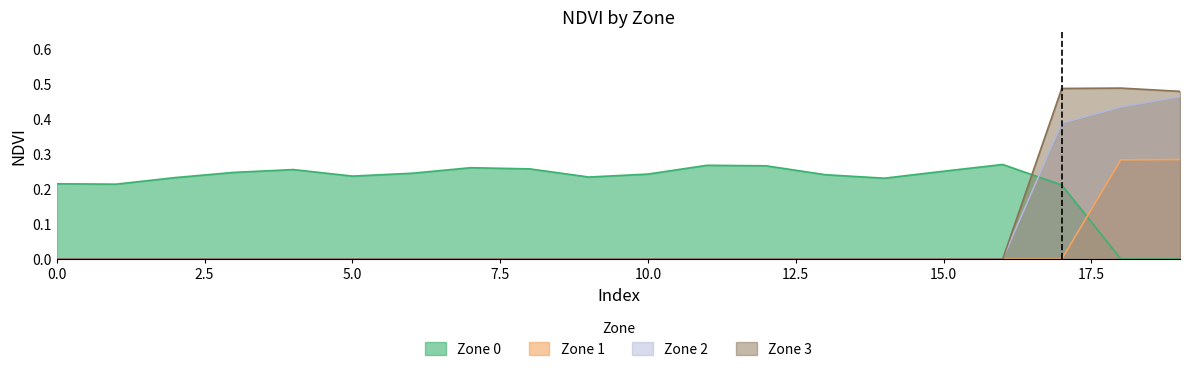

What is the difference between the maximum and minimum values in the Zone 3 series?

0.5